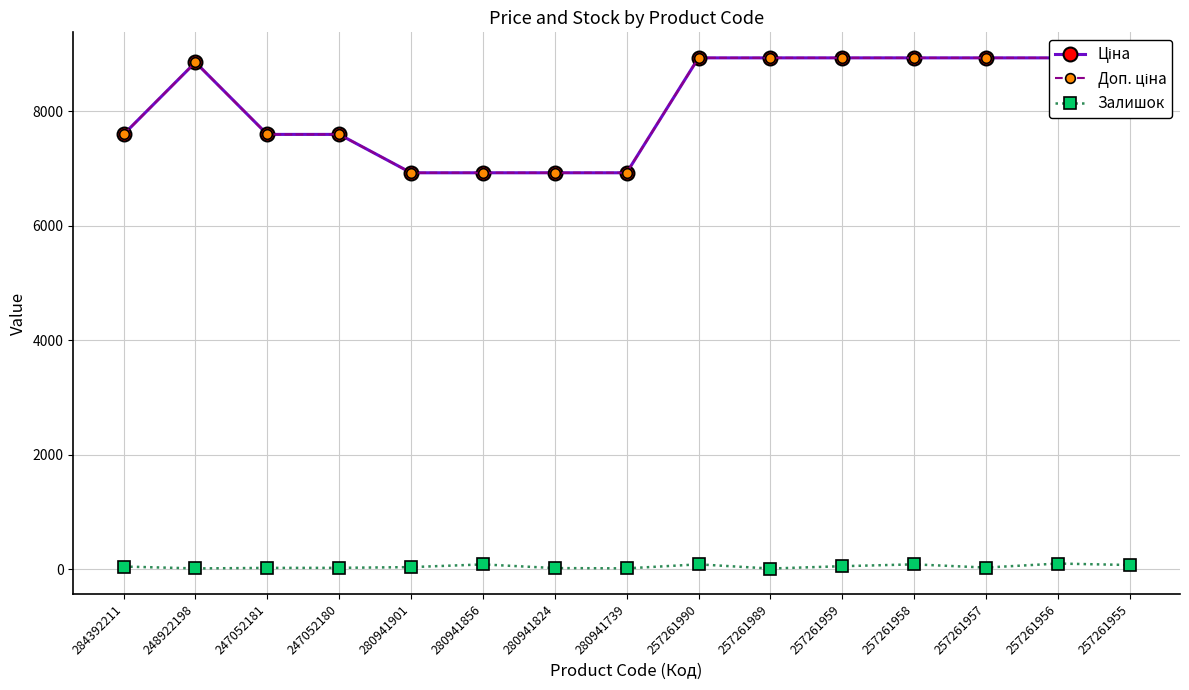

Between 247052180 and 284392211, which is larger?

247052180